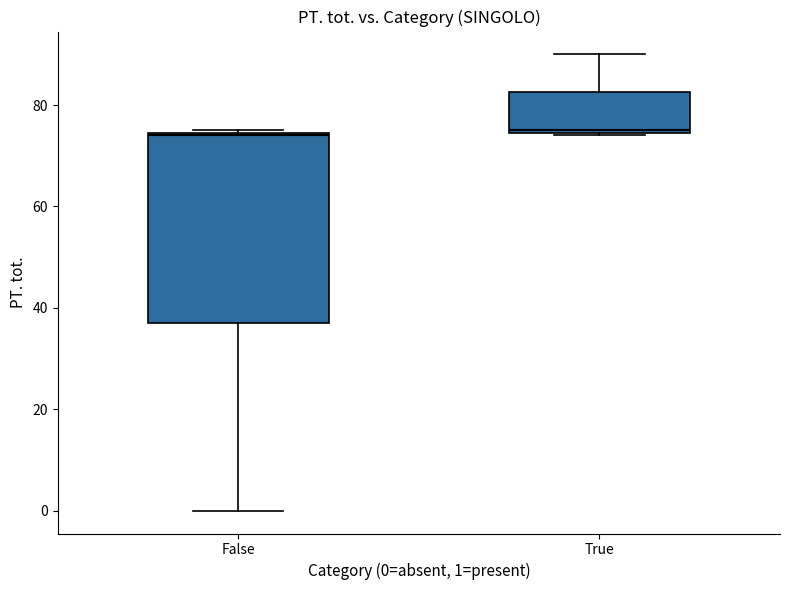

Reading left to right, transcribe this box plot: for each box, give where its median line is, the range the box spans, and where its two whiskers end, as read against the y-axis. The values are not printed on the chart, so give them approximately, as read against the axis.

False: median 74, box 38 to 74, whiskers 0 to 76
True: median 76, box 74 to 82, whiskers 74 to 90